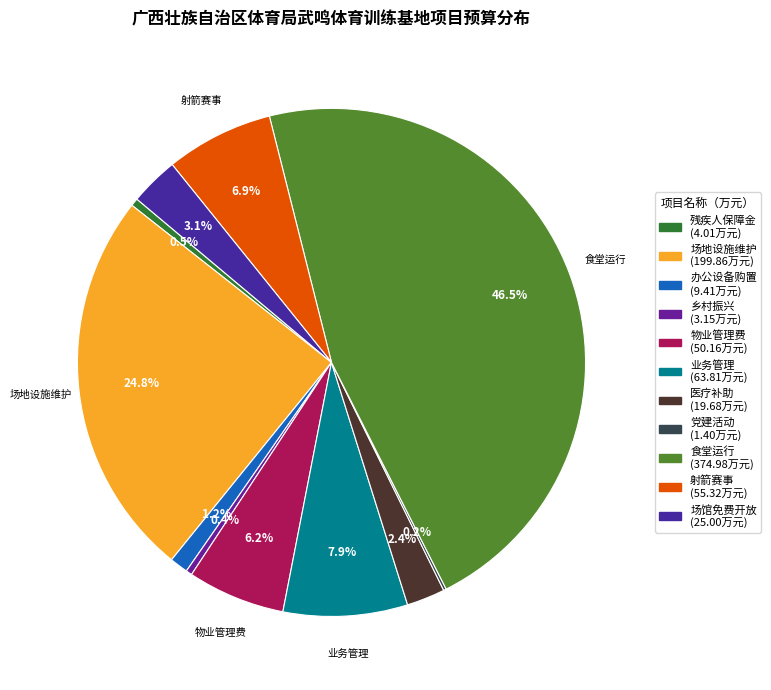

Count the number of slices in the pie.

11